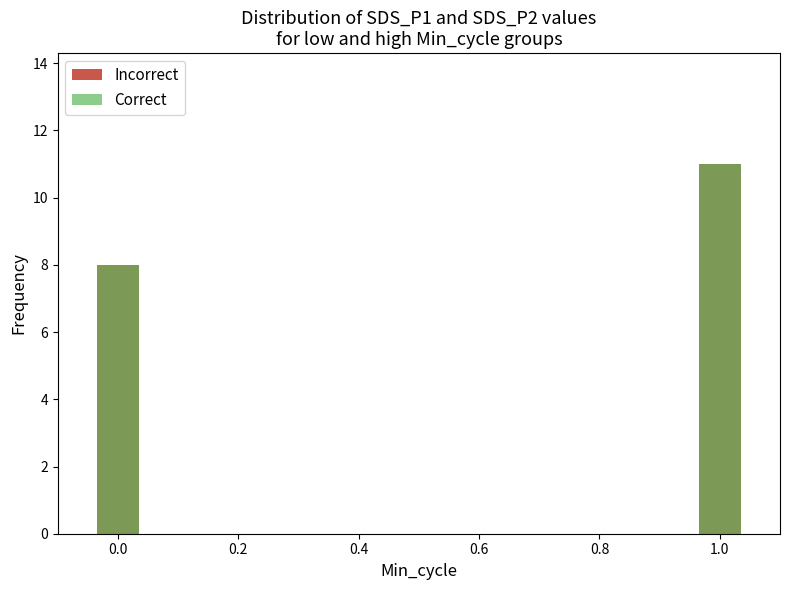

At 0.0, list the series in order from smallest to largest.

Incorrect, Correct